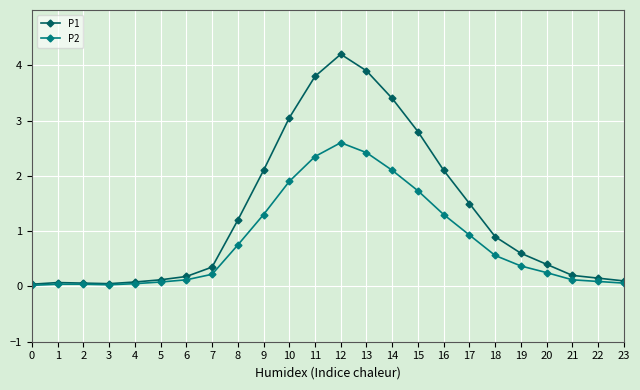

What is the difference between the P2 values at 6 and 20?

0.1